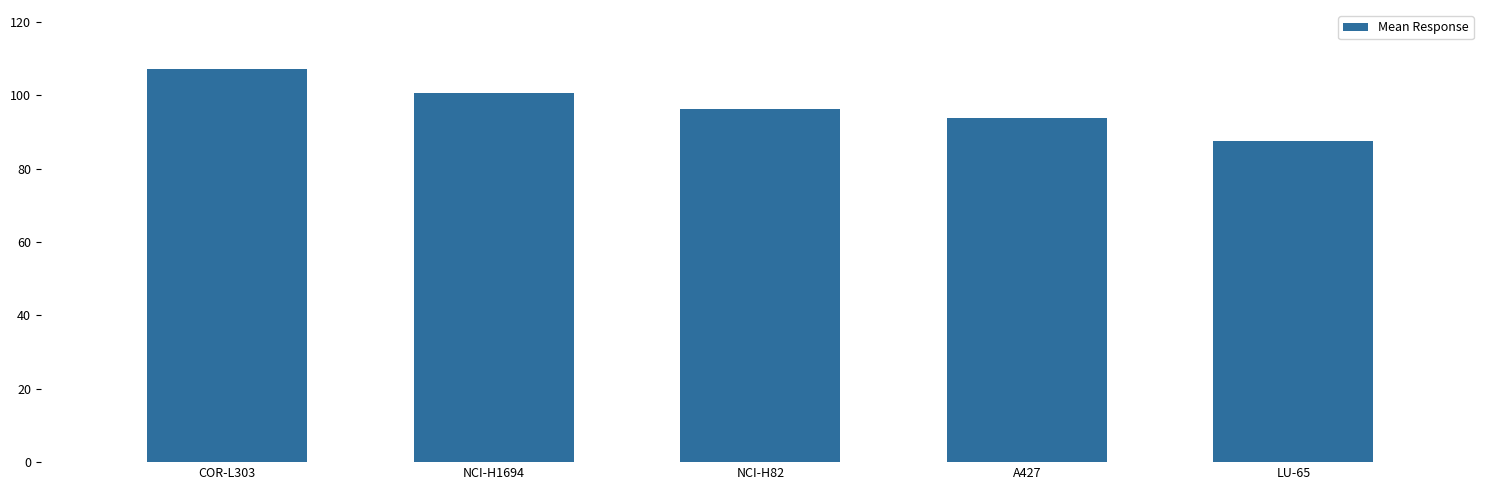

What position from the right is NCI-H1694?

4